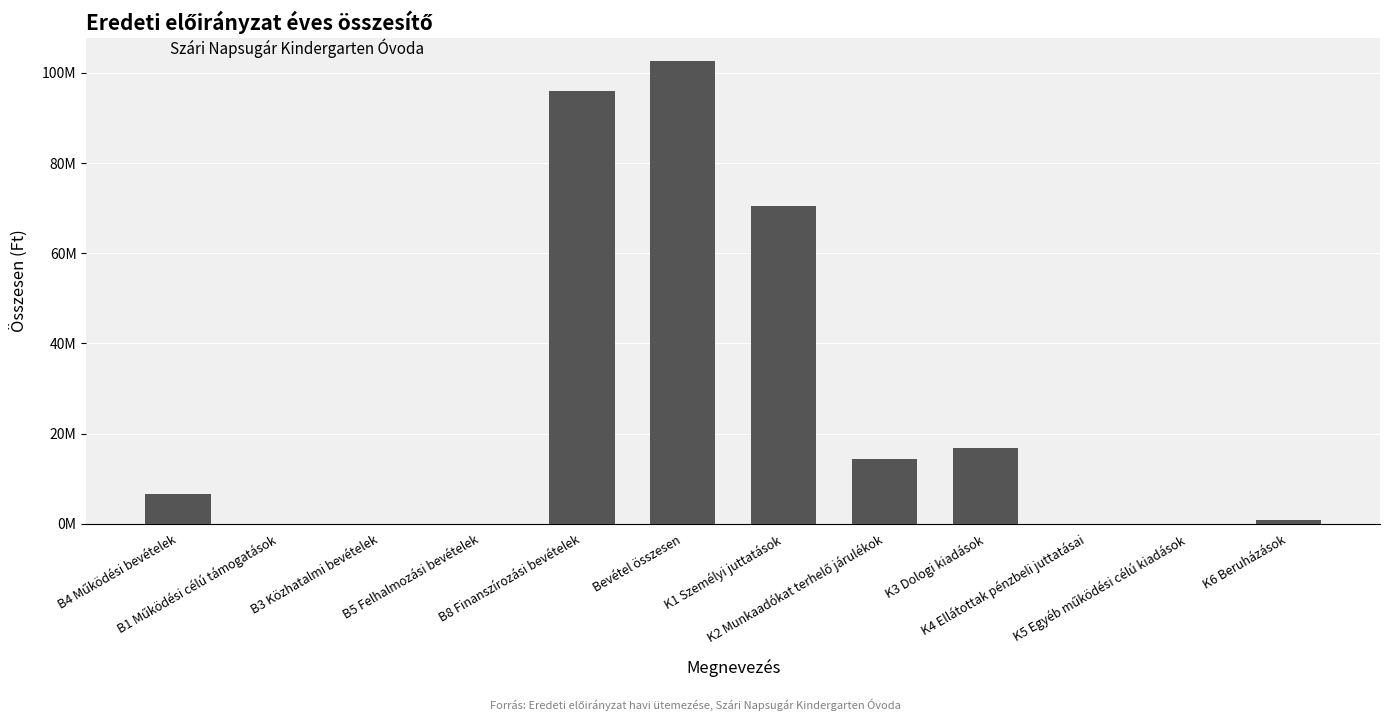

Which category has the highest value across all series?

Bevétel összesen